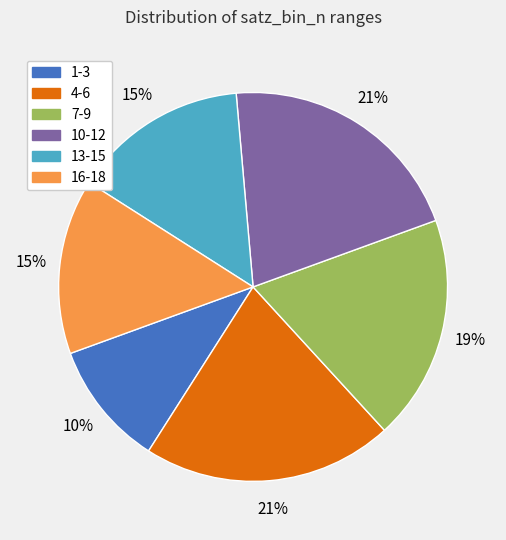

Is it true that 1-3 is 10% of the pie?

True